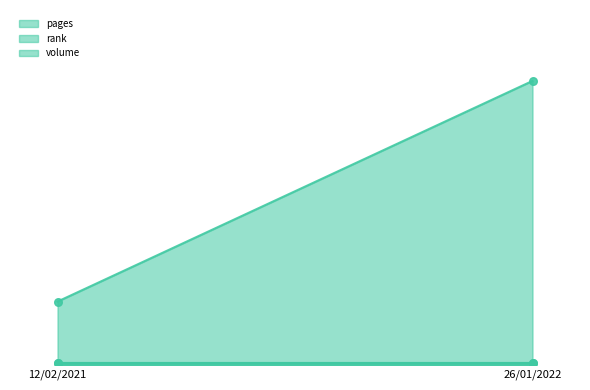

What are all the series names shown in the legend?

pages, rank, volume